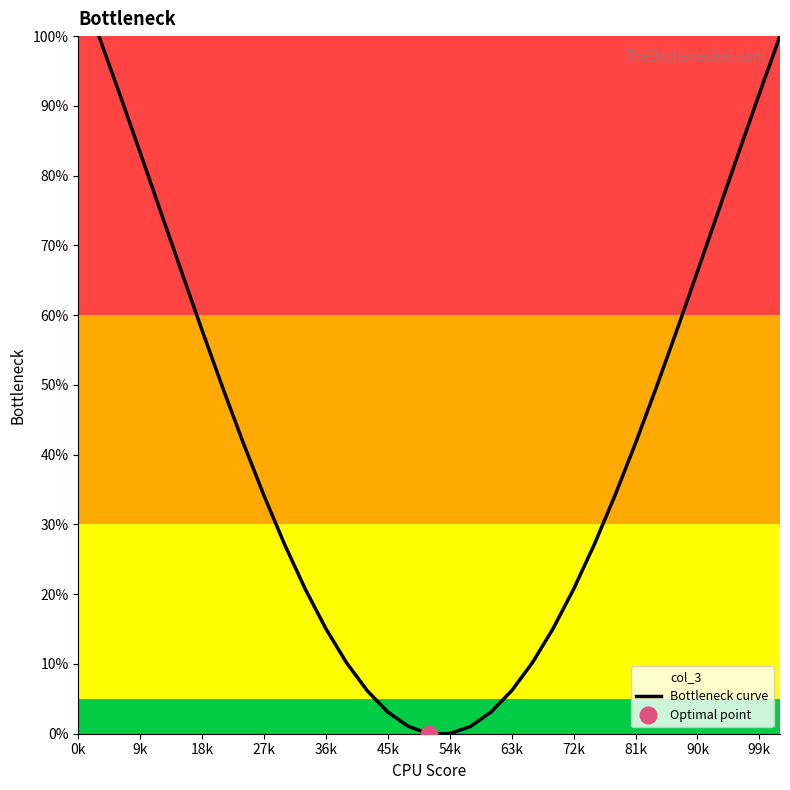

Reading left to right, extract all data points from this chart.

100.0	91.7	83.3	74.8	66.2	57.8	49.6	41.6	34.1	27.1	20.7	15.0	10.2	6.2	3.1	1.0	0.0	0.0	1.0	3.1	6.2	10.2	15.0	20.7	27.1	34.1	41.6	49.6	57.8	66.2	74.8	83.3	91.7	100.0